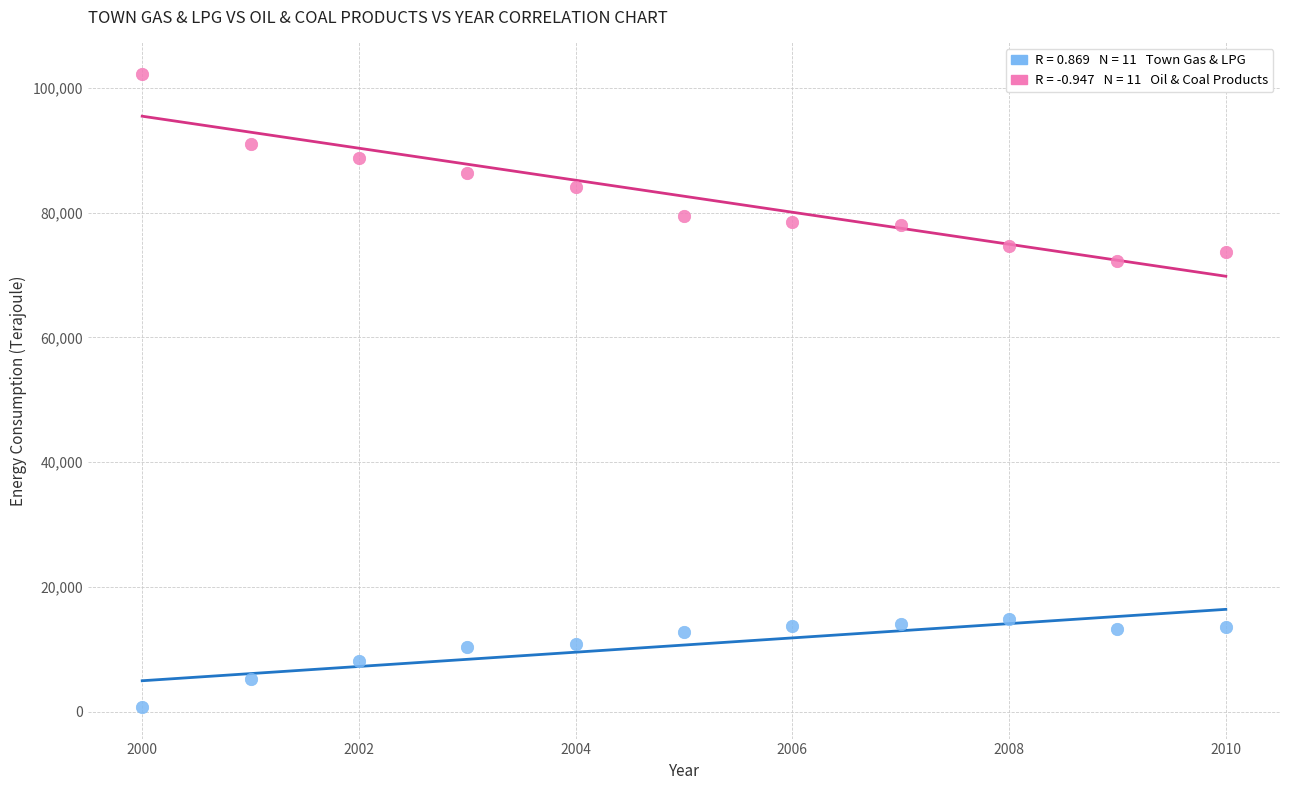

Across all series, what Y value is closest to 51500?

72331